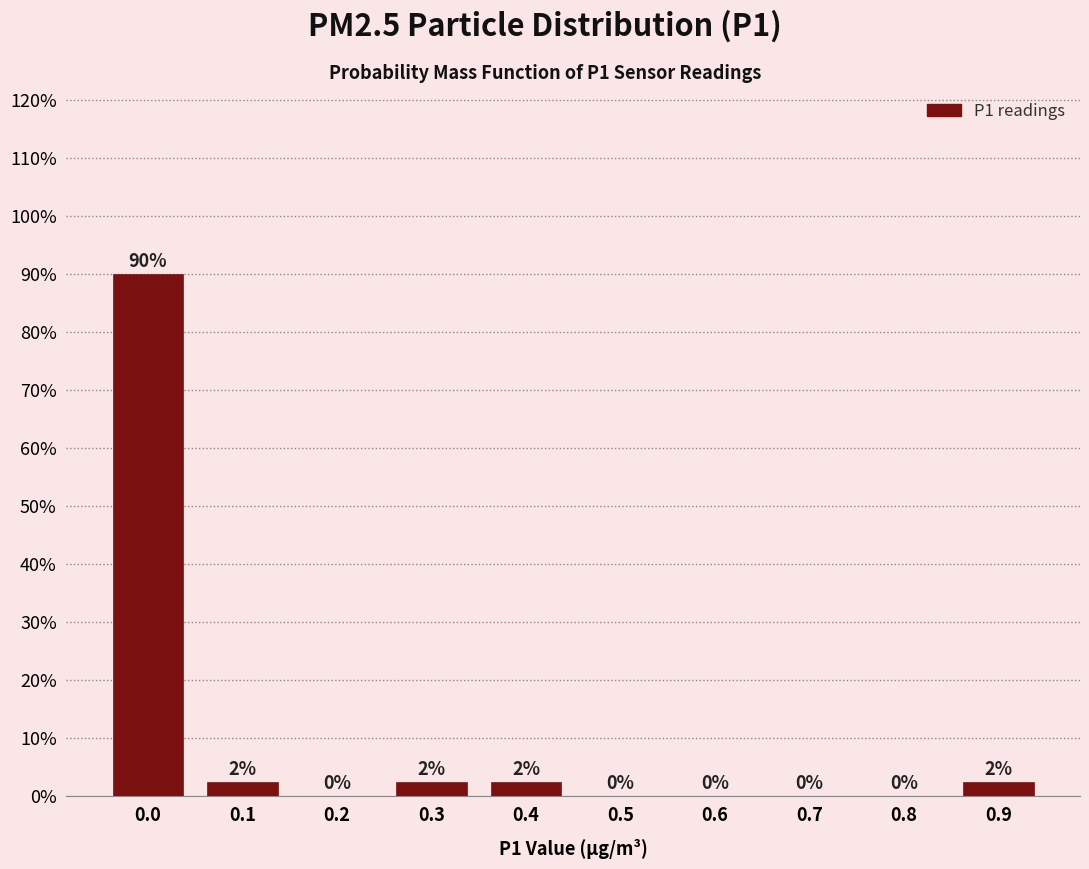

What is the approximate value at 0.0?

90.0